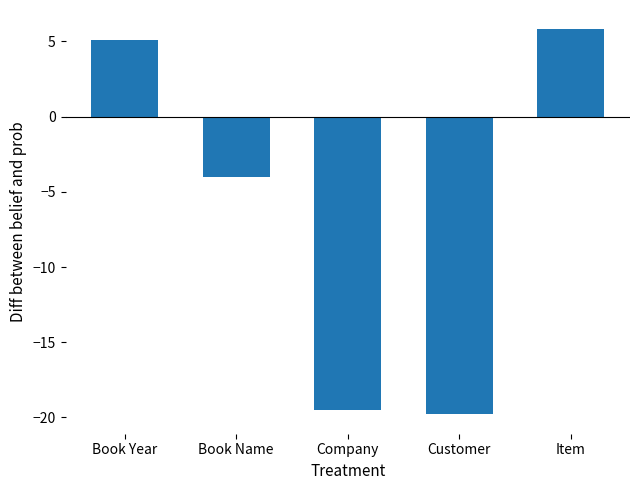

What is the approximate value at Customer?

-19.8